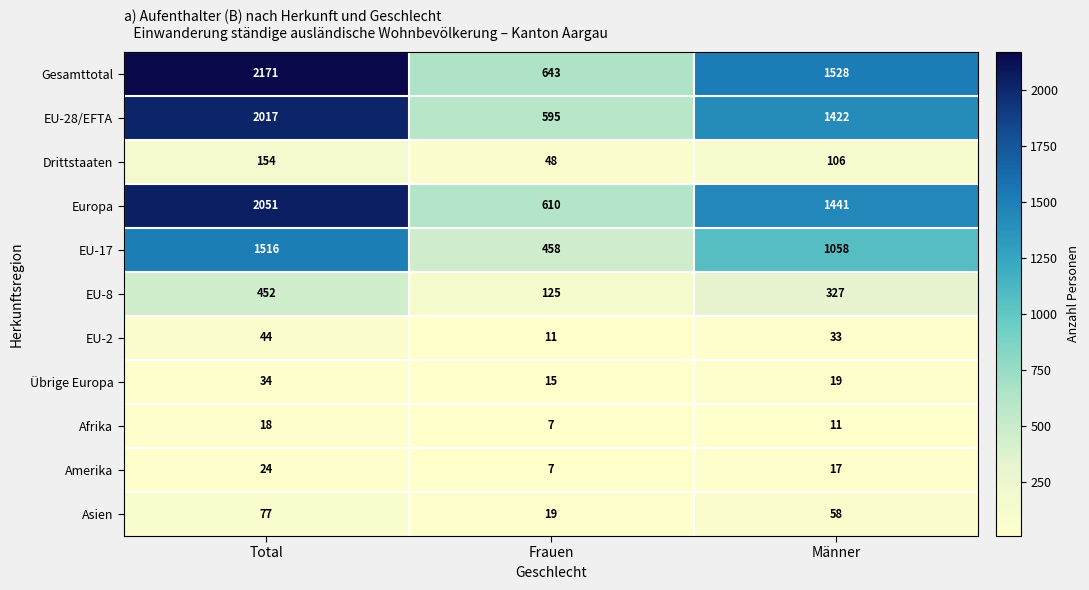

How many distinct data groups are displayed?

11